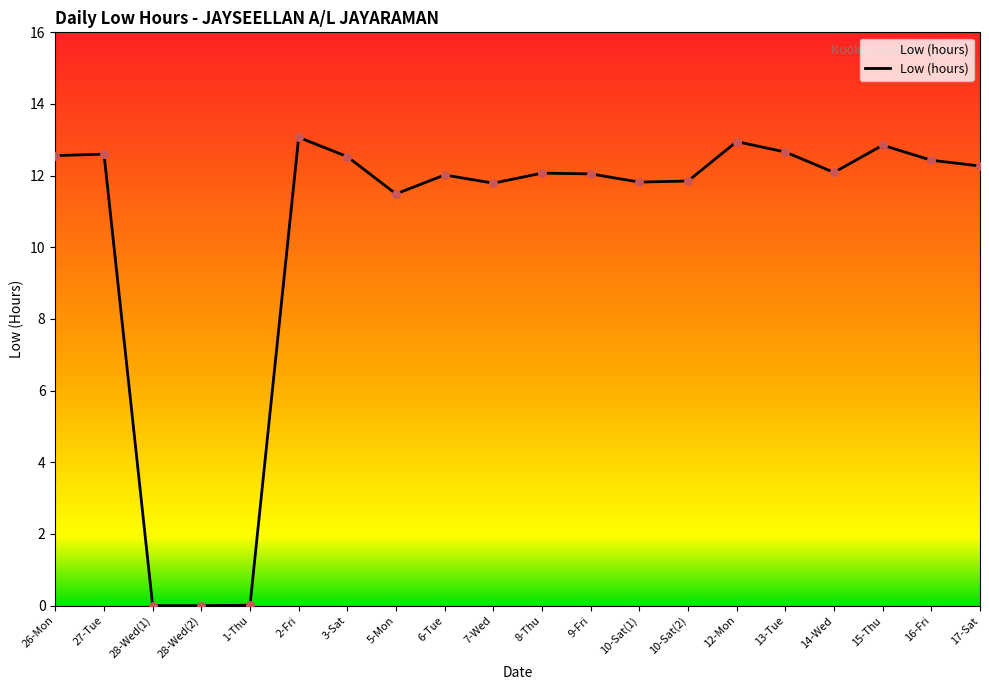

What is the ratio of the value at 17-Sat to the value at 7-Wed?

1.0